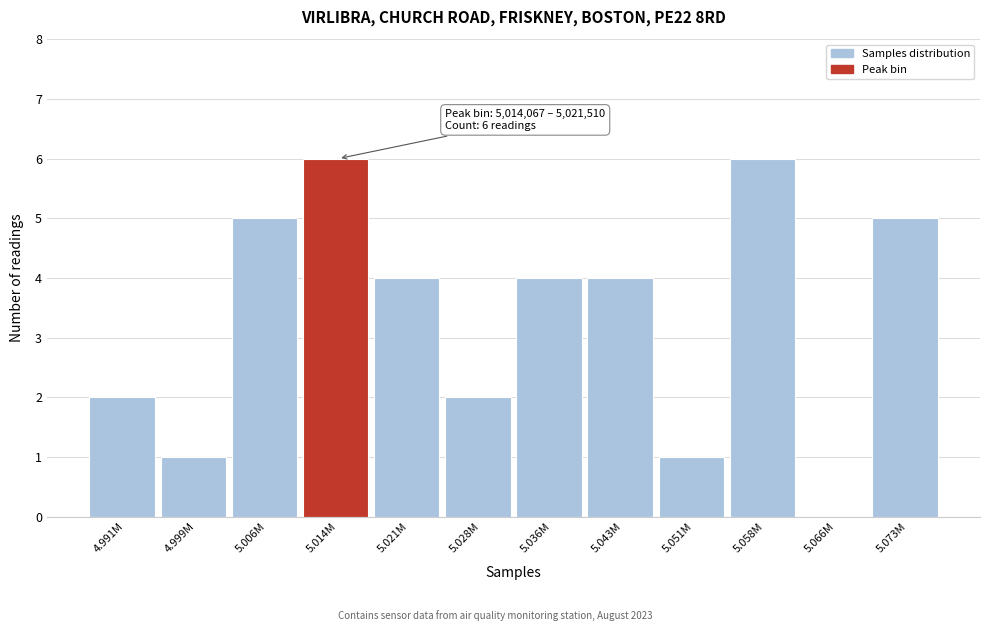

What is the sum of all values?

40